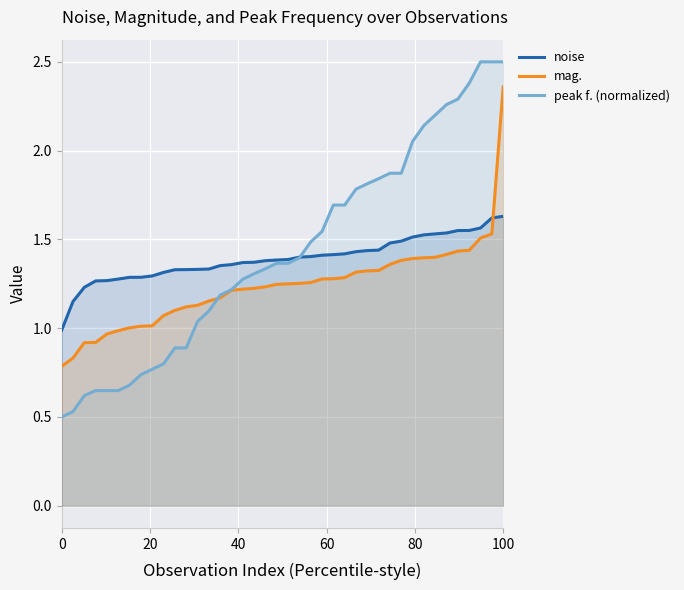

After their last crossing, which series has the higher values: mag. or noise?

mag.